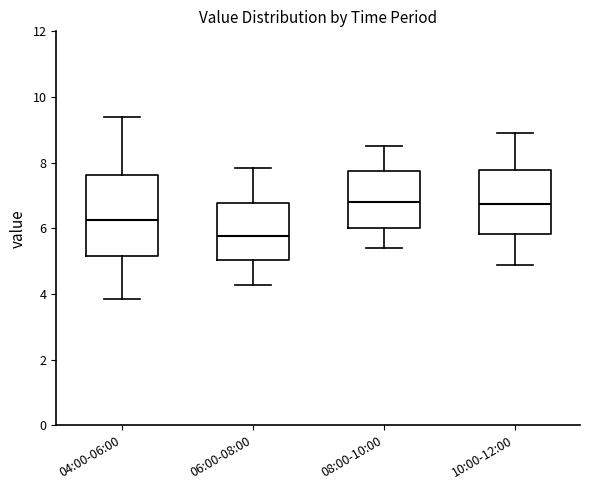

Comparing the boxes themselves (not the whiskers), which one is the tallest?

04:00-06:00